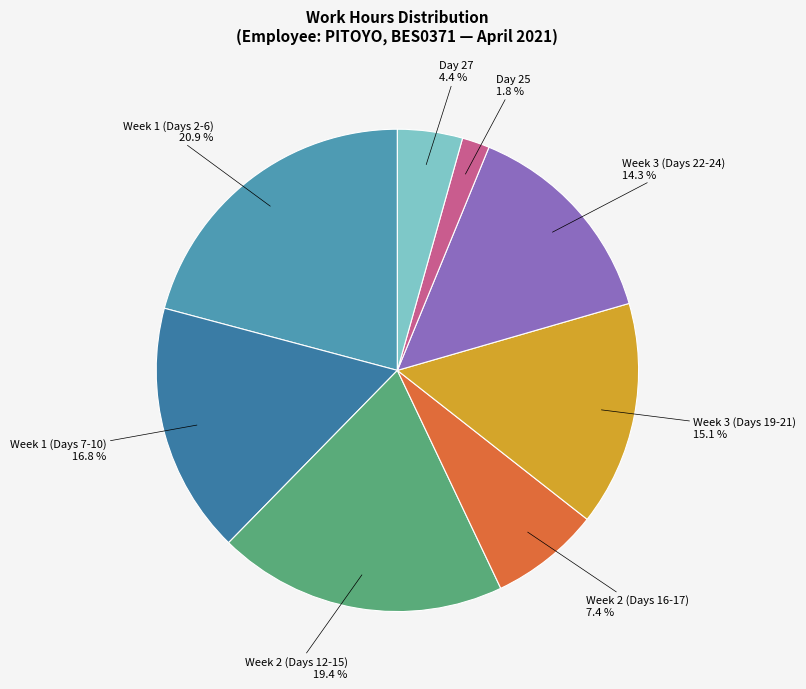

Count the number of slices in the pie.

8